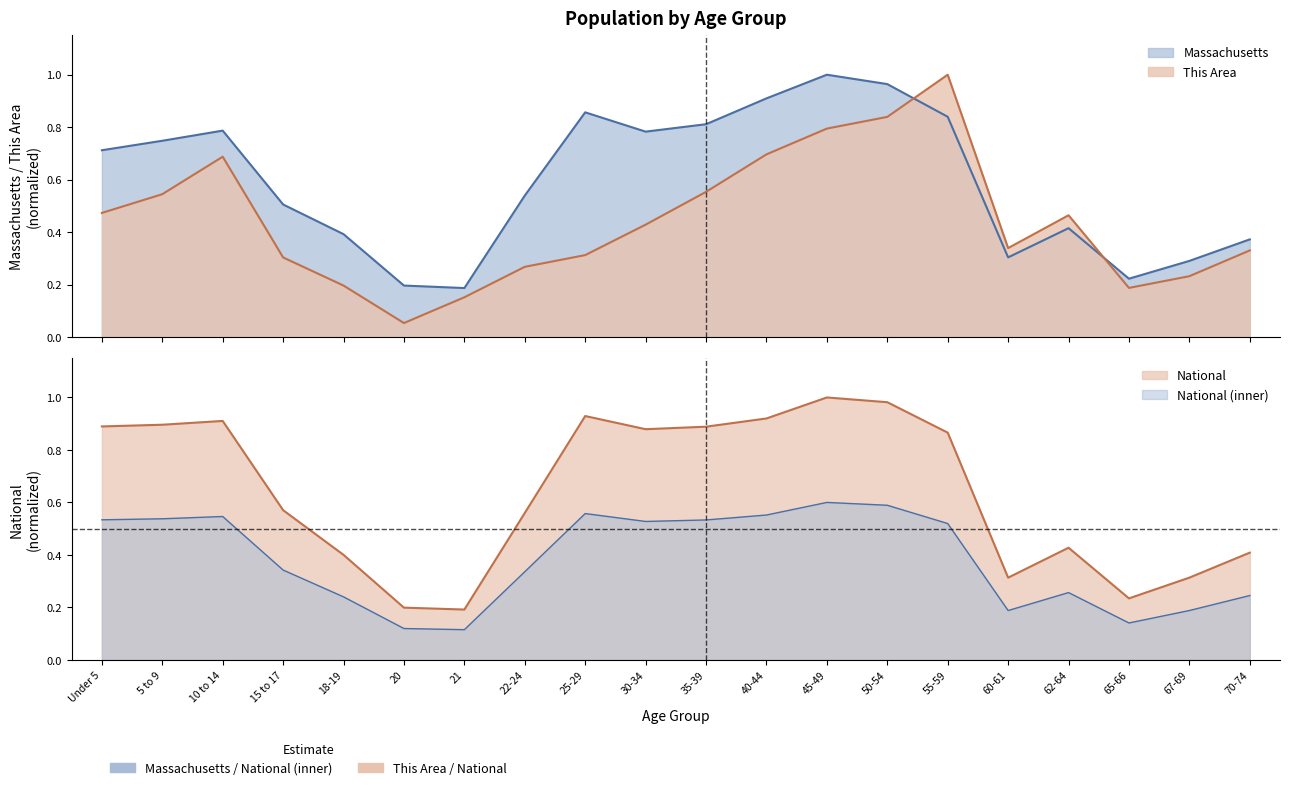

Between 30-34 and 40-44, which is larger?

40-44